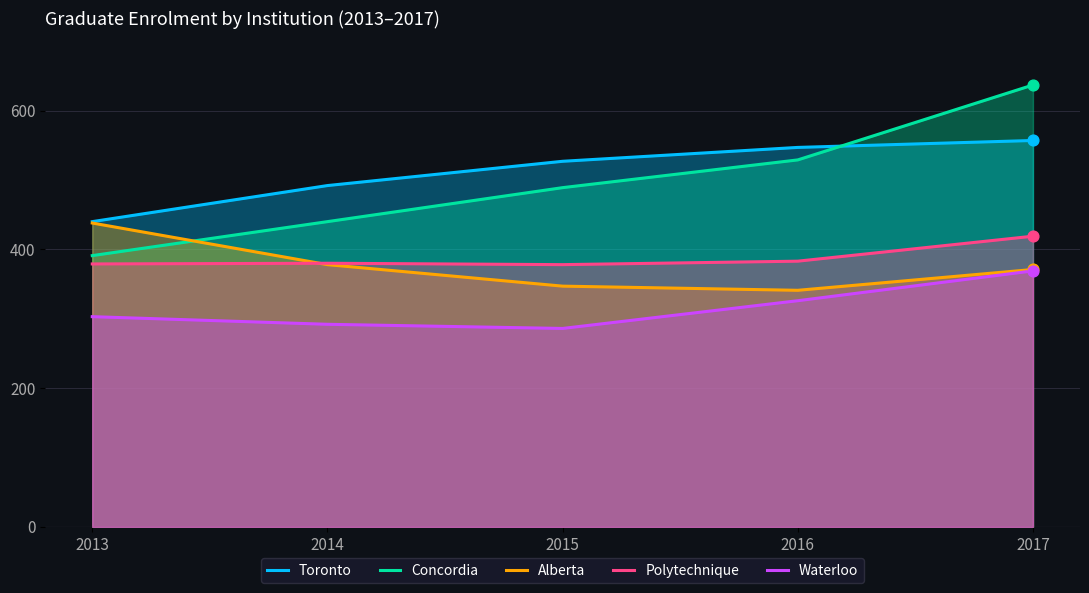

At how many categories does at least one series exceed 468?

4